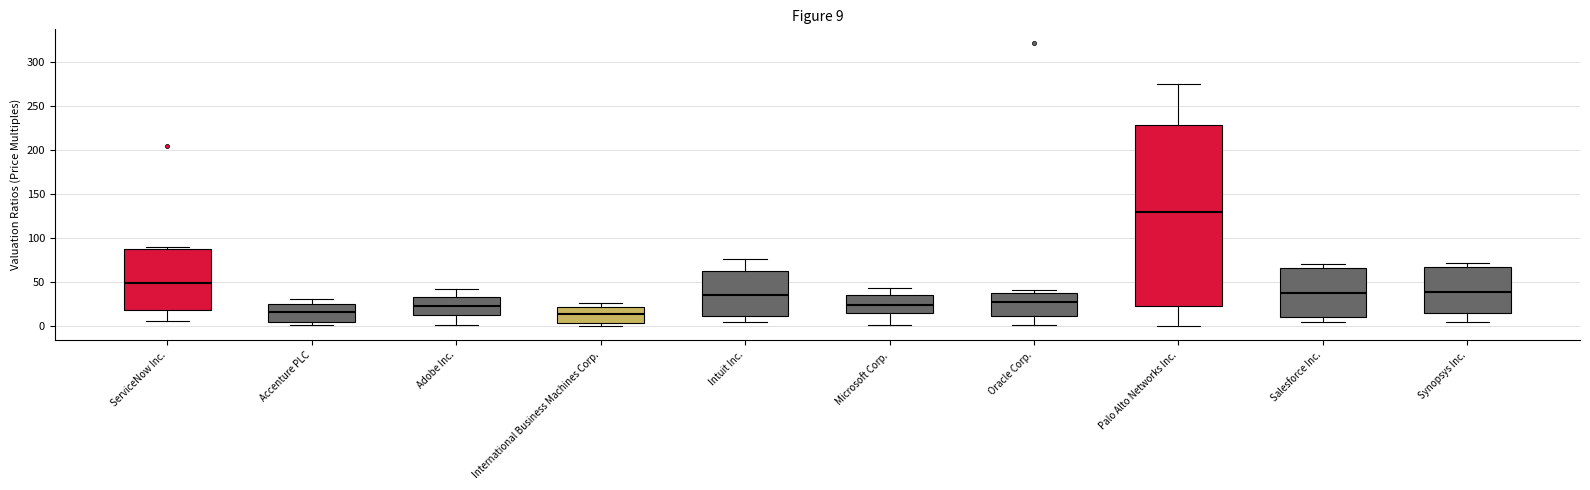

Which box is the tallest, from its lower edge to its upper edge?

Palo Alto Networks Inc.